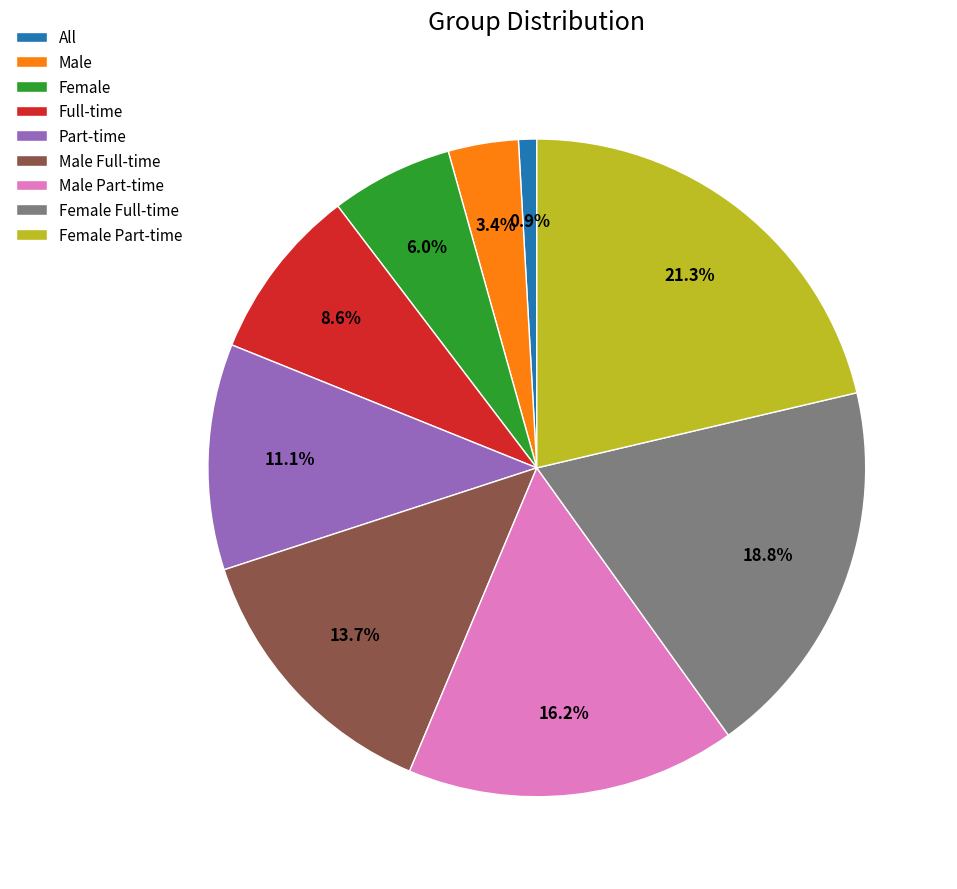

To the nearest percent, what is the combined percentage of Full-time and Male Part-time?

25%